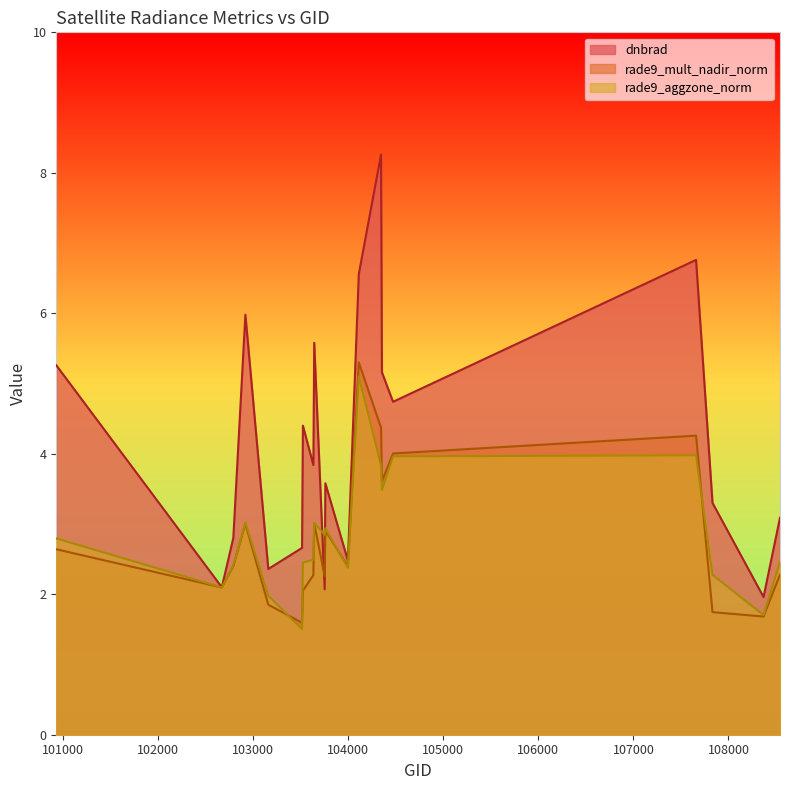

Which series has the largest total across all categories?

dnbrad